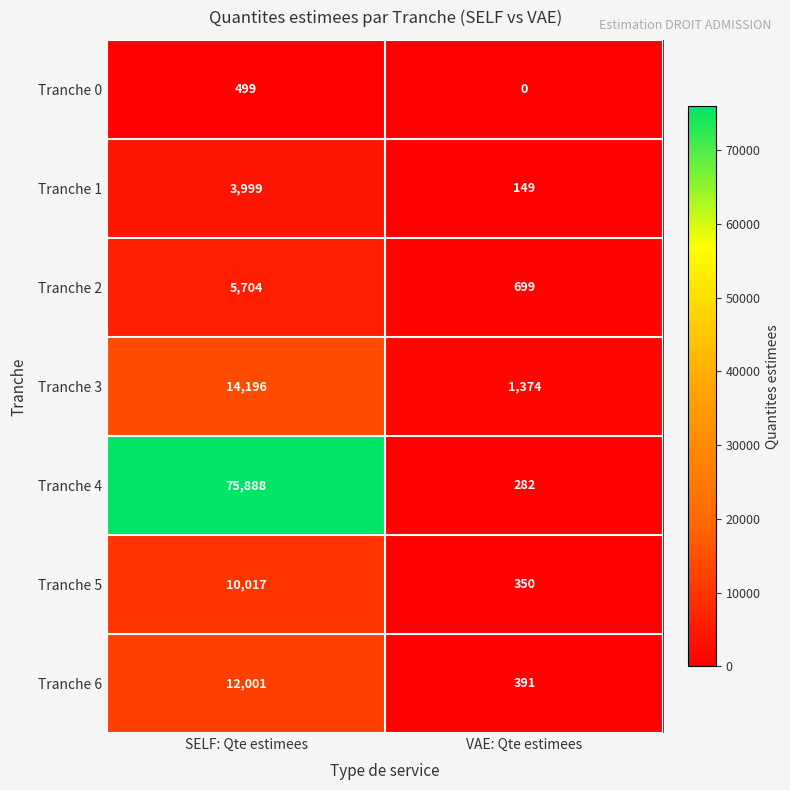

Which label corresponds to the smallest value in the chart?

VAE: Qte estimees